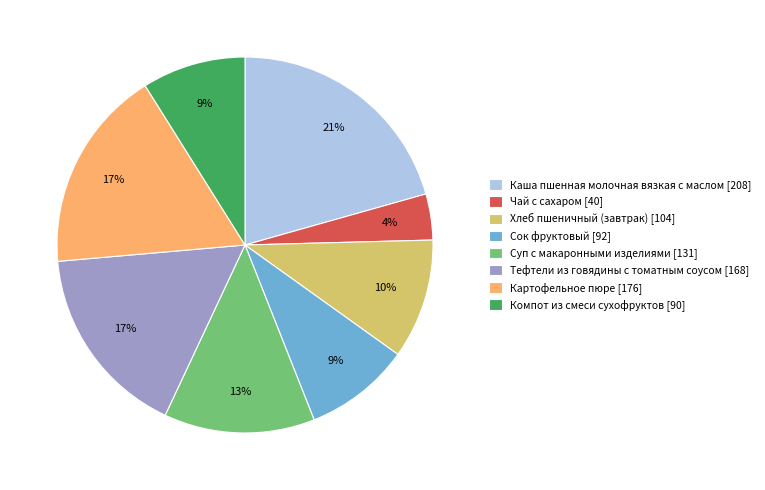

What percentage is the Суп с макаронными изделиями slice, to the nearest percent?

13%